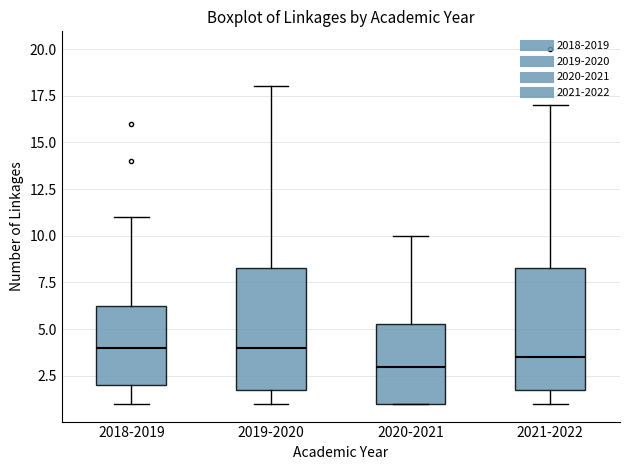

Where is the lower edge of the box for 2021-2022 on the y-axis? The values are not printed on the chart, so give them approximately, as read against the axis.

2.0